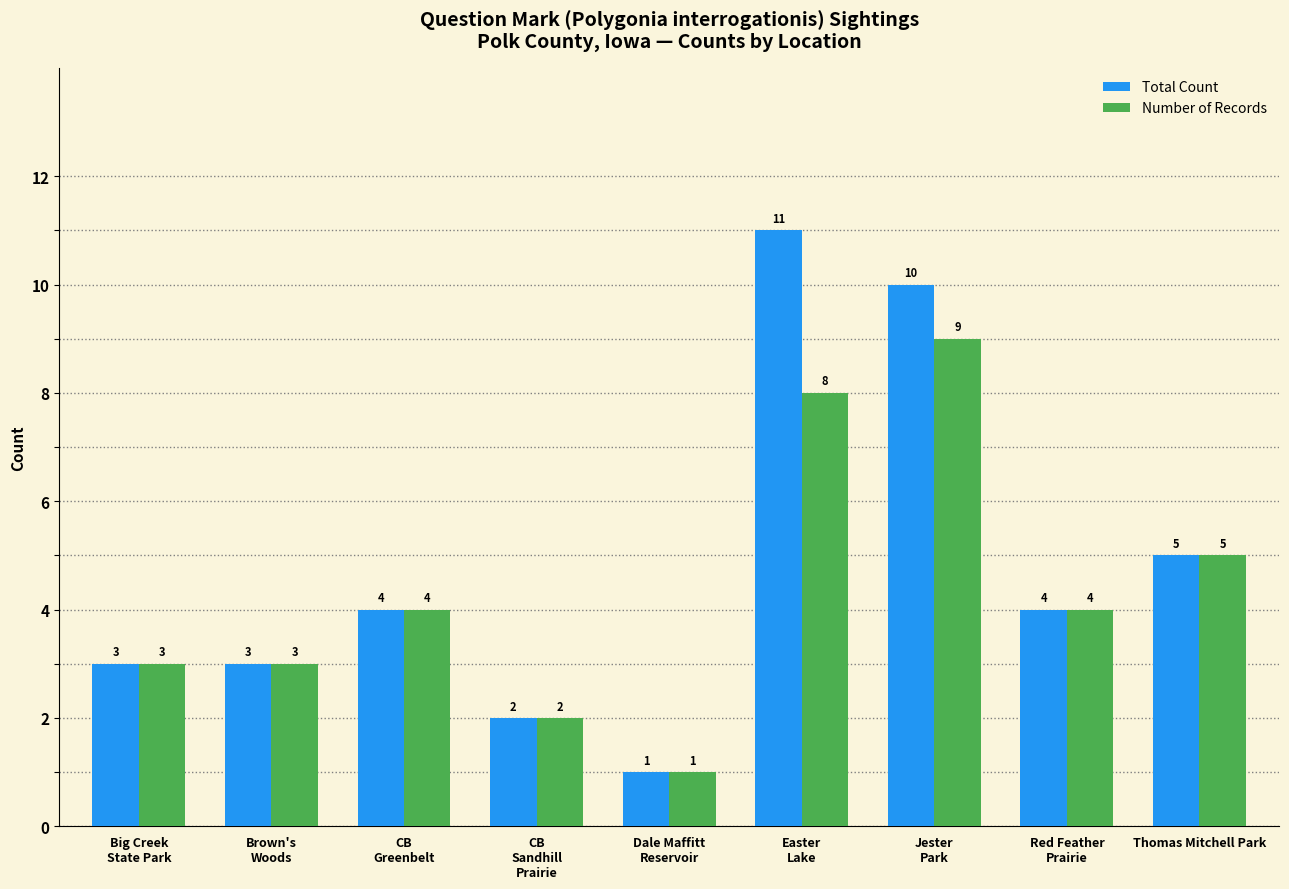

What is the value of the Total Count bar at the 8th from the left?

4